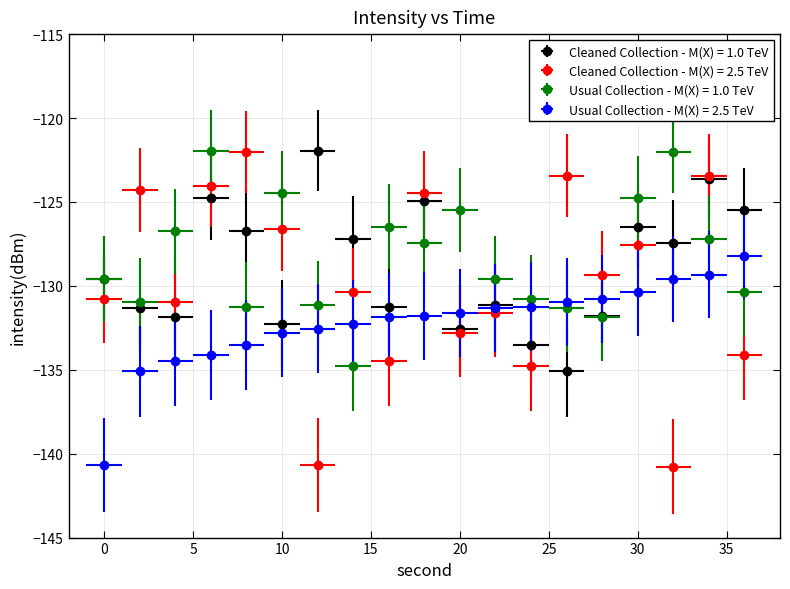

True or false: Cleaned Collection - M(X) = 2.5 TeV has more than 2 interior local peaks.

True